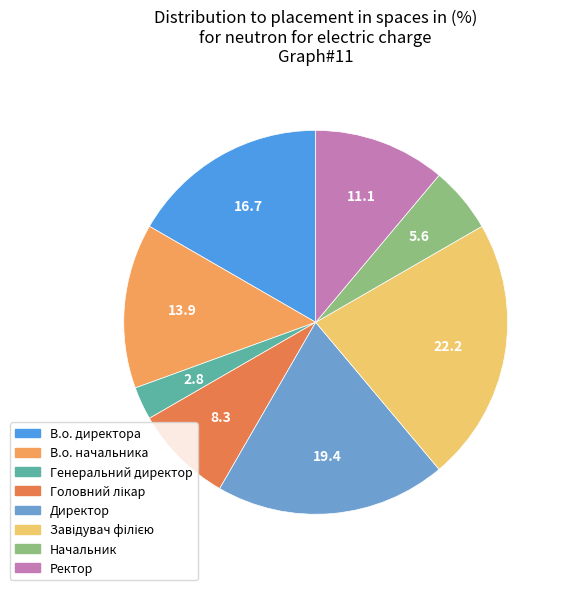

Is the sum of Начальник and В.о. начальника greater than half?

No